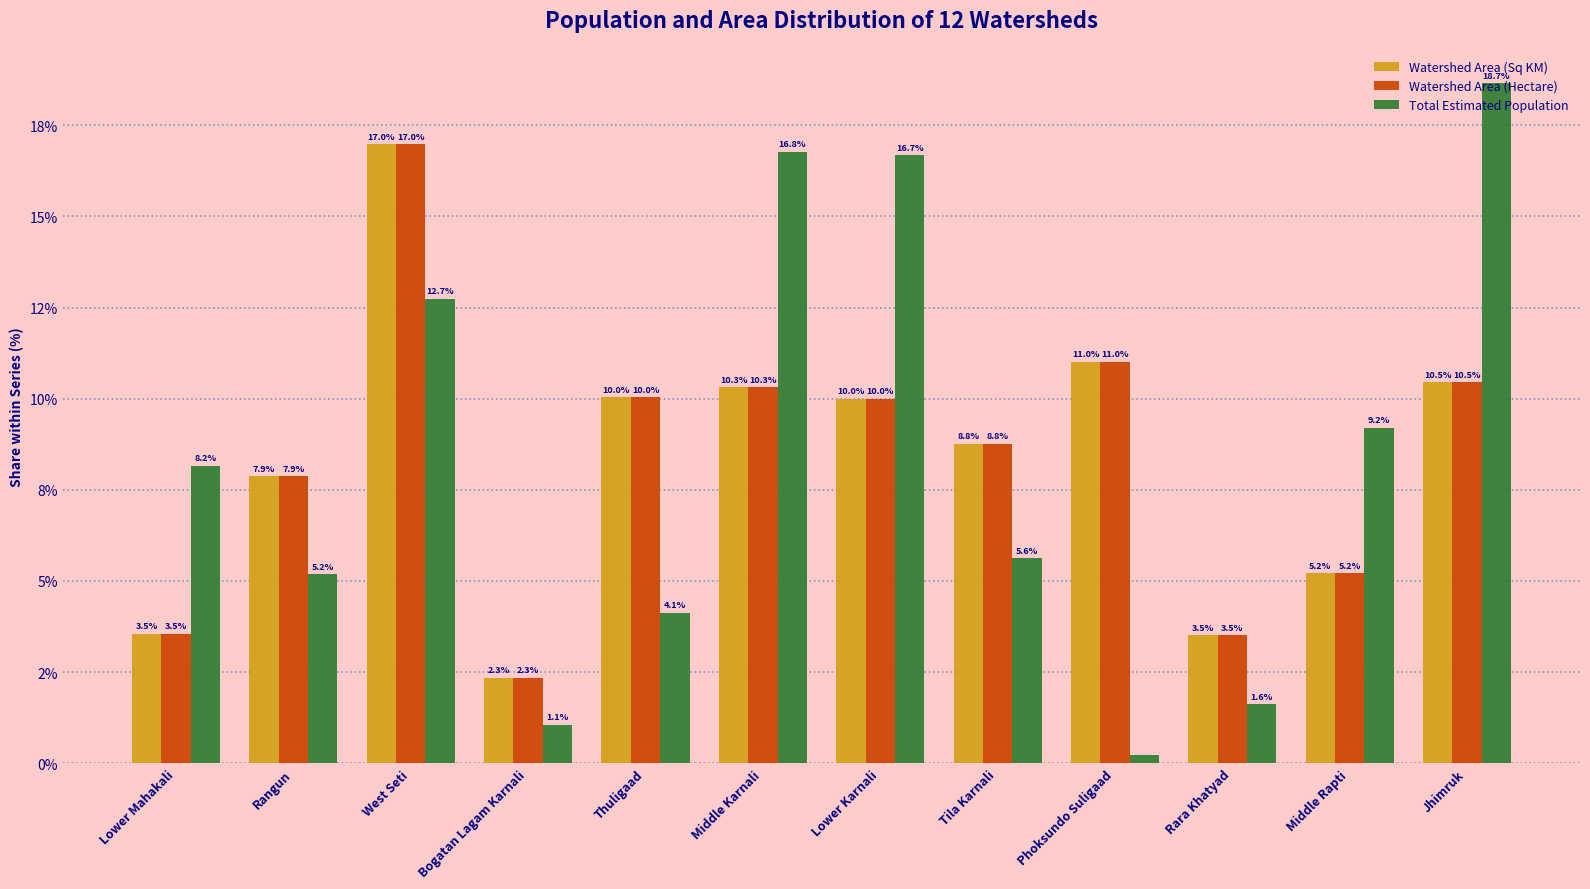

Does the chart contain any negative values?

No